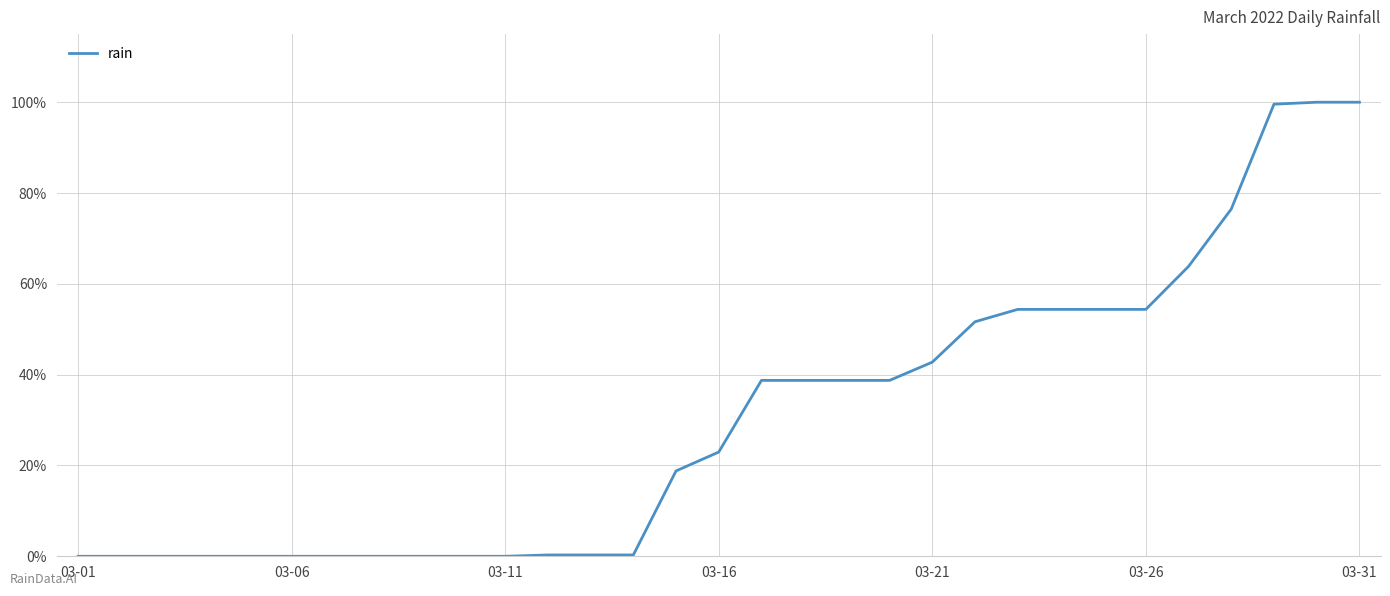

What is the greatest value displayed?

100.0